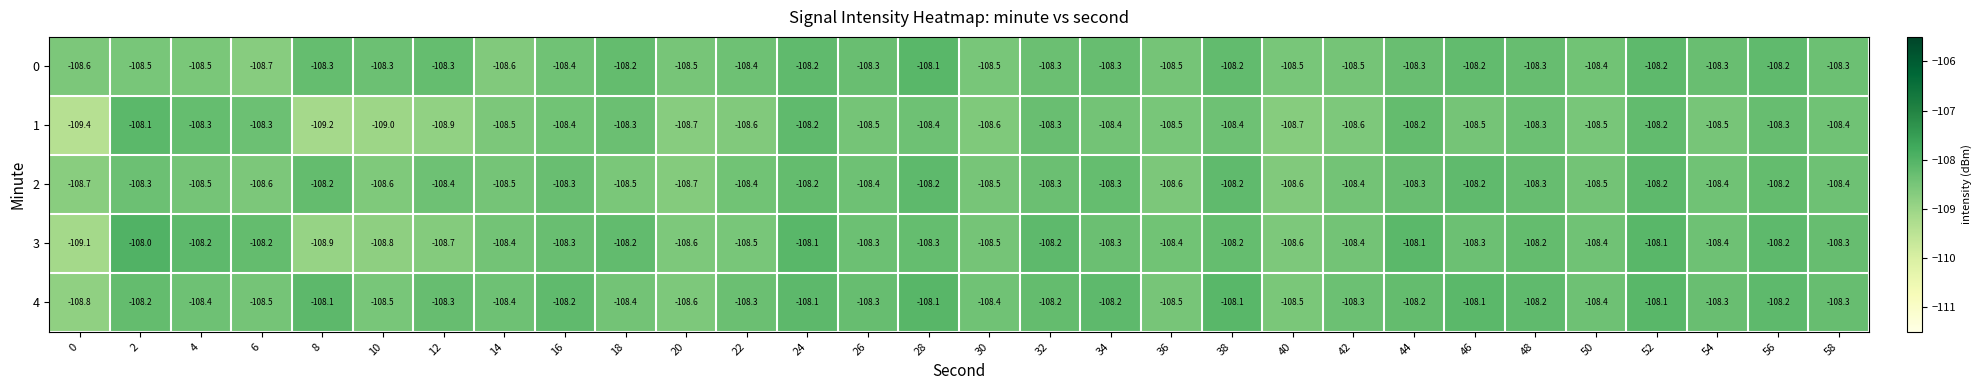

What value does the 0 series have at 50?

-108.4